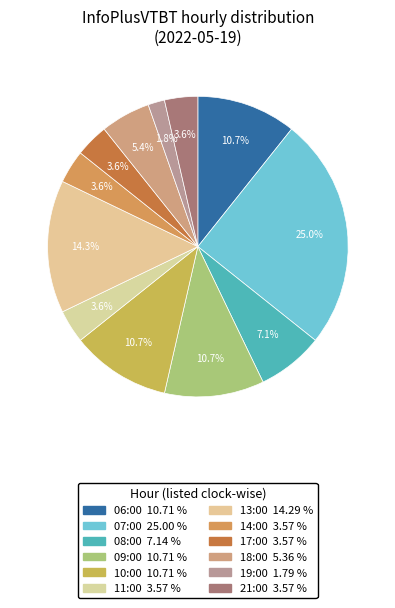

Combined, what portion of the pie is 06:00 and 09:00?

21.4%